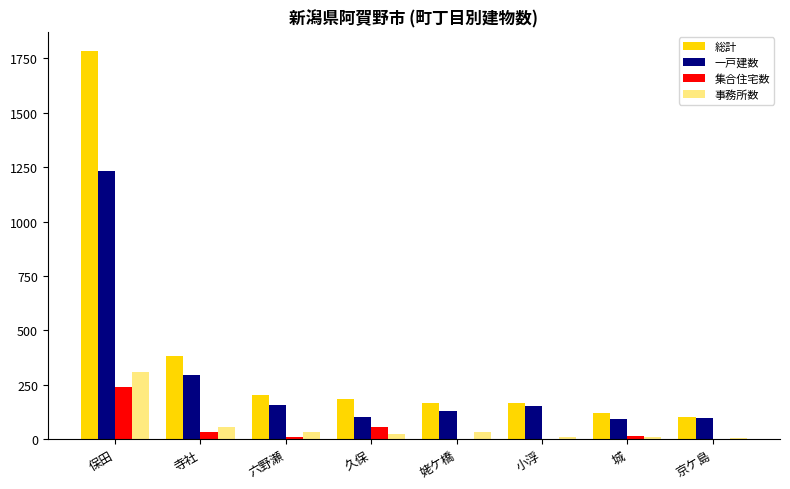

What is the value of the 総計 bar at the 2nd from the left?

383